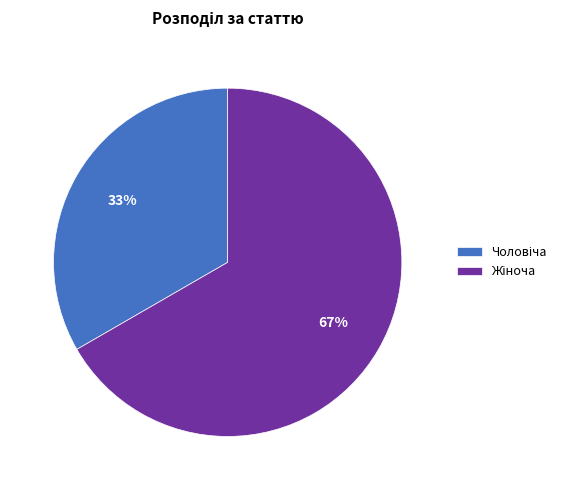

Is there any slice that represents more than half of the pie?

Yes